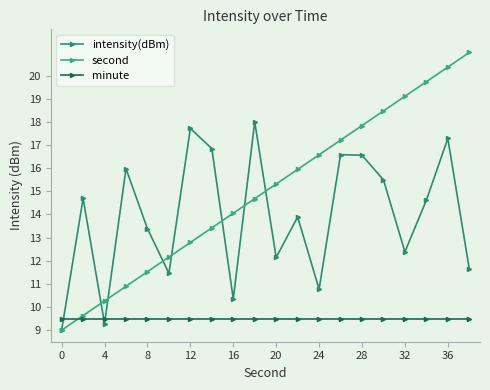

At how many categories does at least one series exceed 15?

14